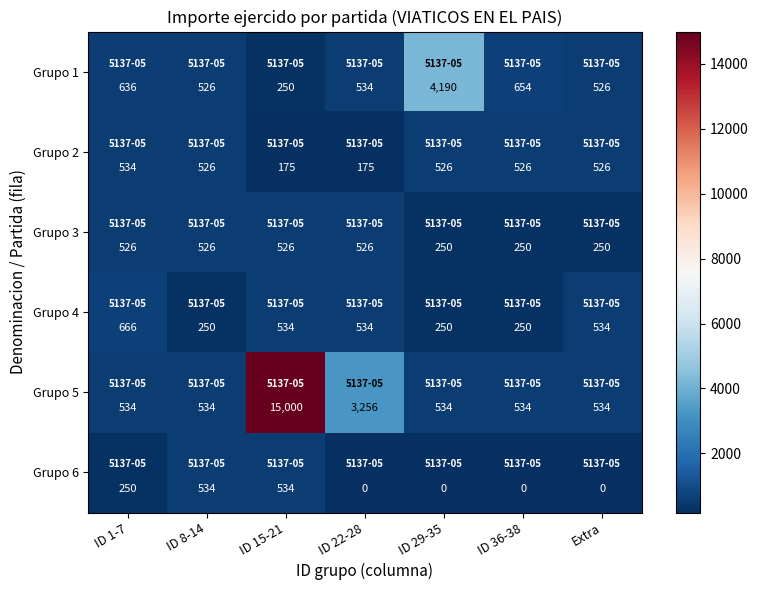

At which category is the sum across all series the highest?

ID 15-21